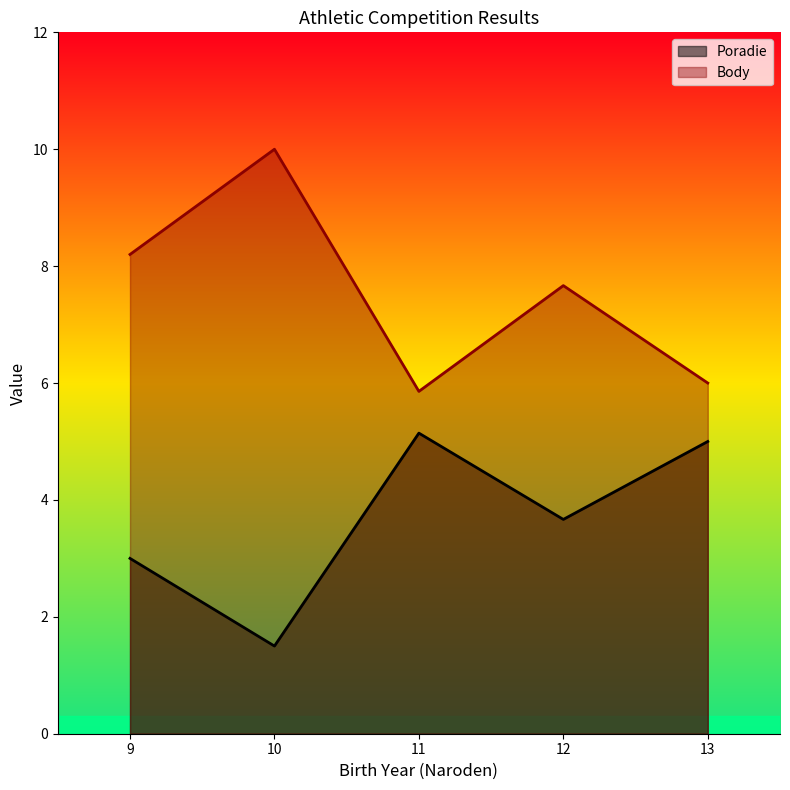

The value of Poradie at 11 is 1.5. True or false?

False